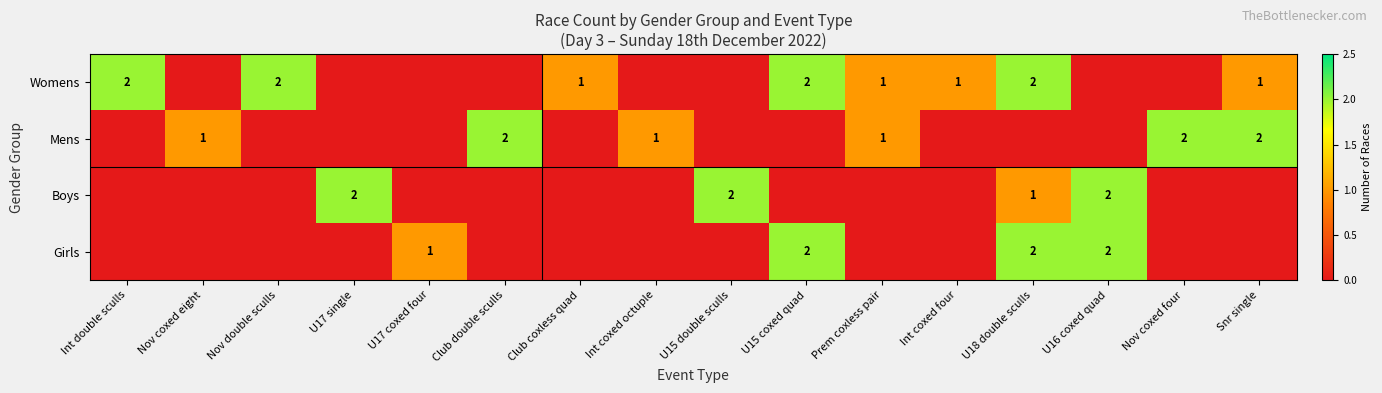

What is the difference between the Girls values at U18 double sculls and Club coxless quad?

2